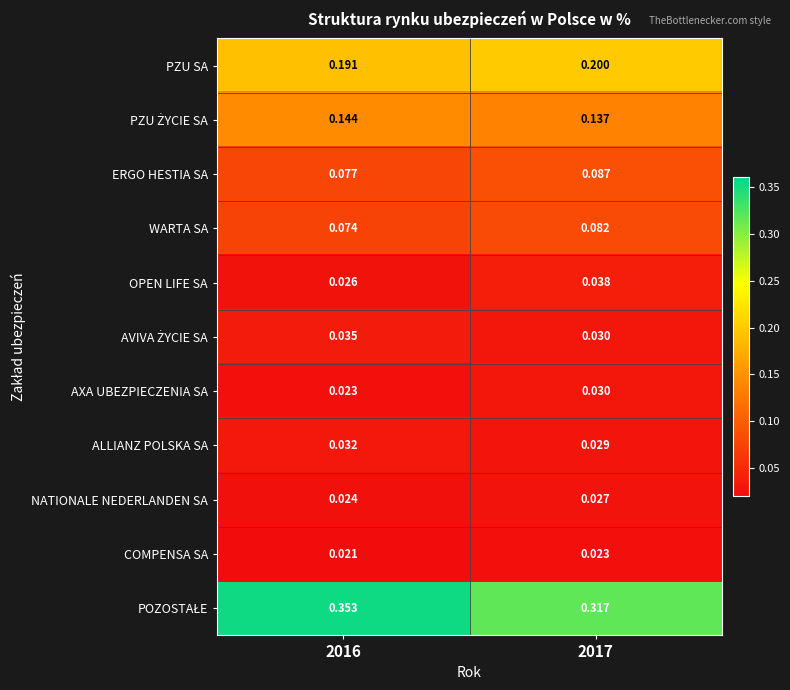

Is the value of ALLIANZ POLSKA SA at 2016 greater than the value of NATIONALE NEDERLANDEN SA at 2016?

Yes